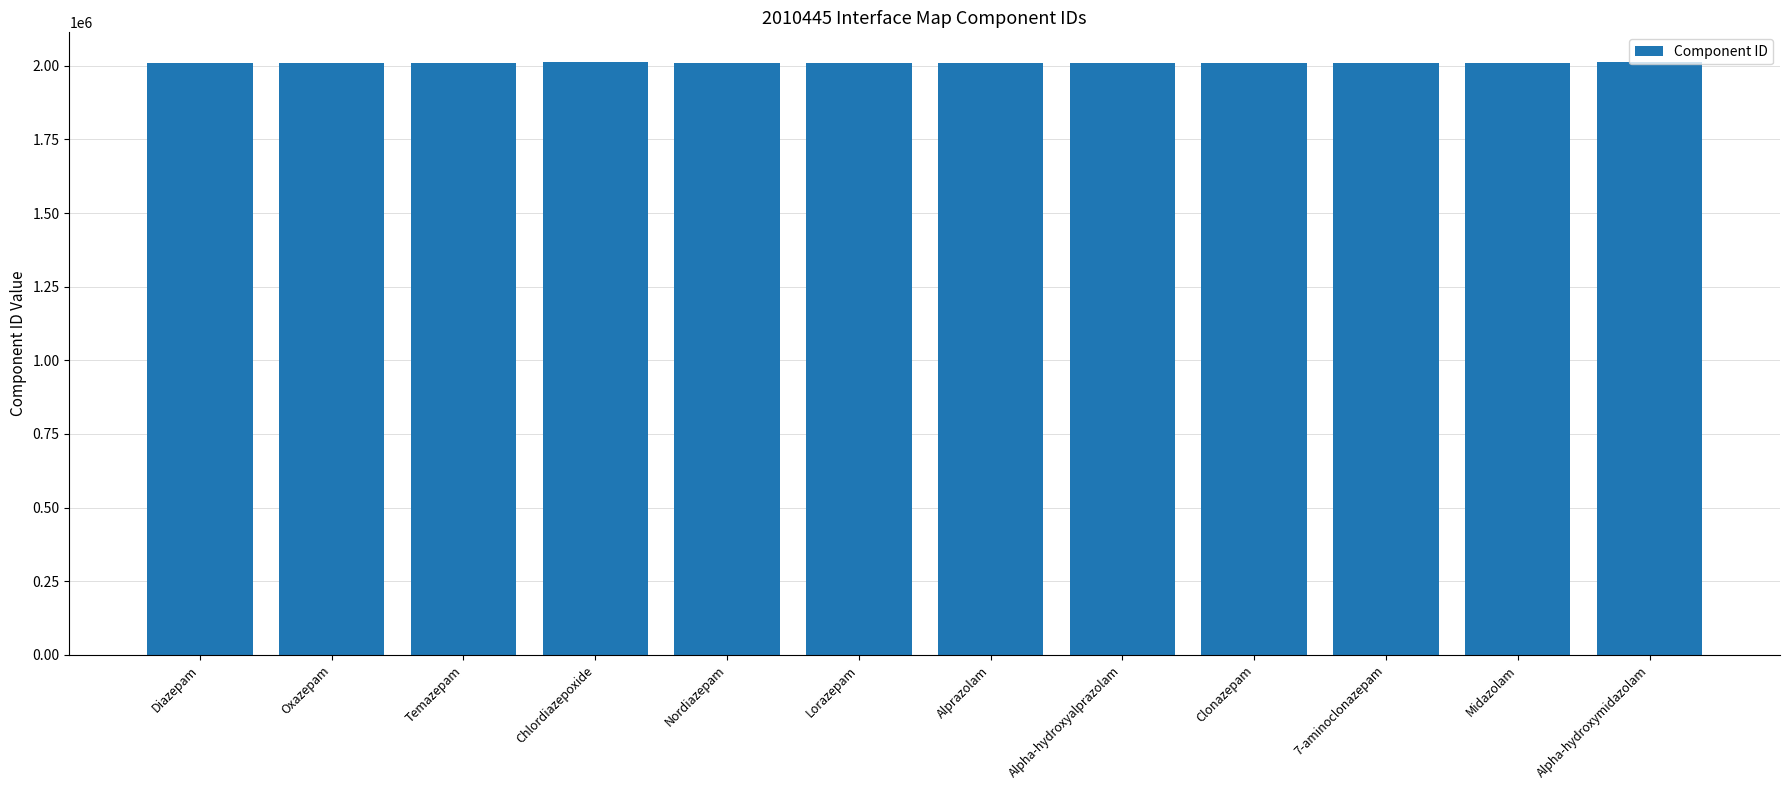

Approximately how many times larger is the value at 7-aminoclonazepam compared to Nordiazepam?

1.0